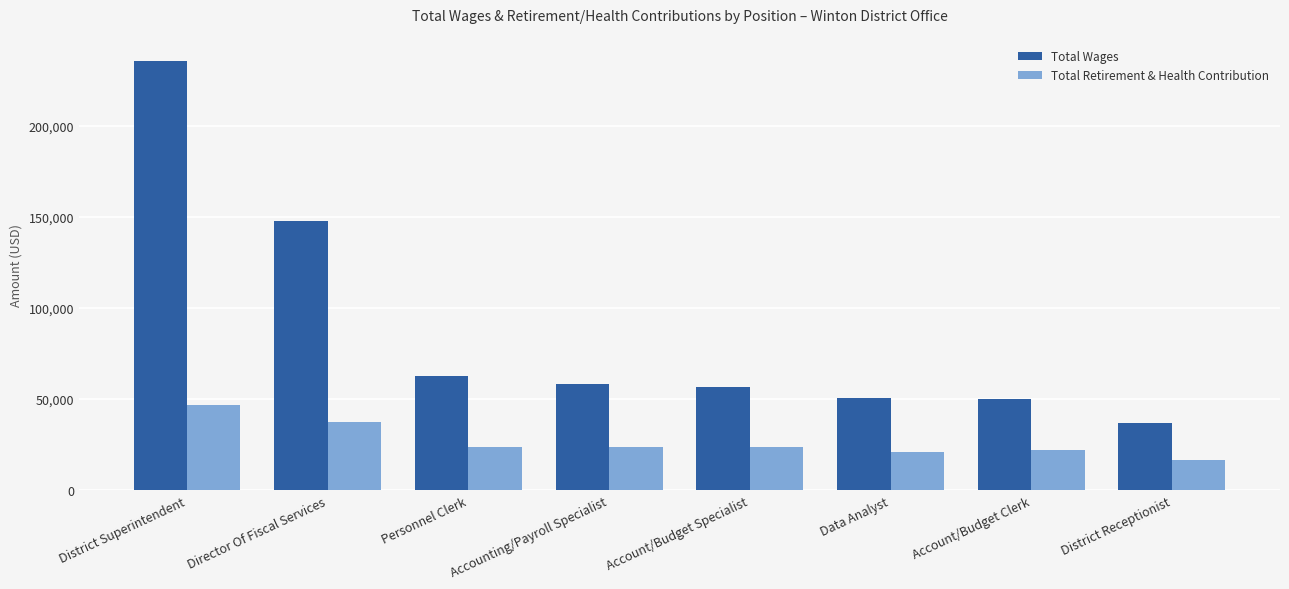

Between District Superintendent and Data Analyst, which series saw the biggest shift?

Total Wages